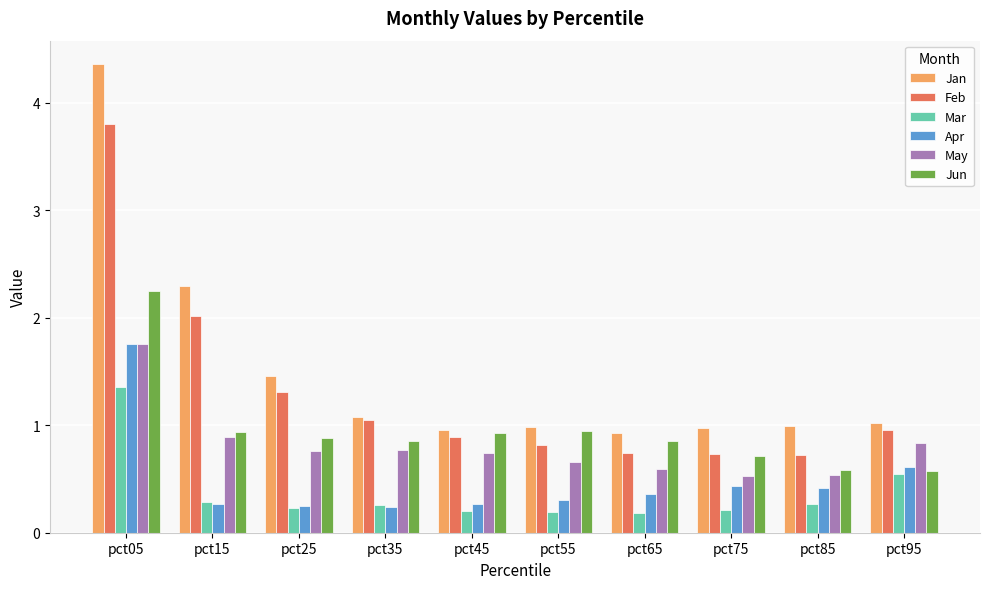

What is the value of the Feb bar at the 3rd from the left?

1.3